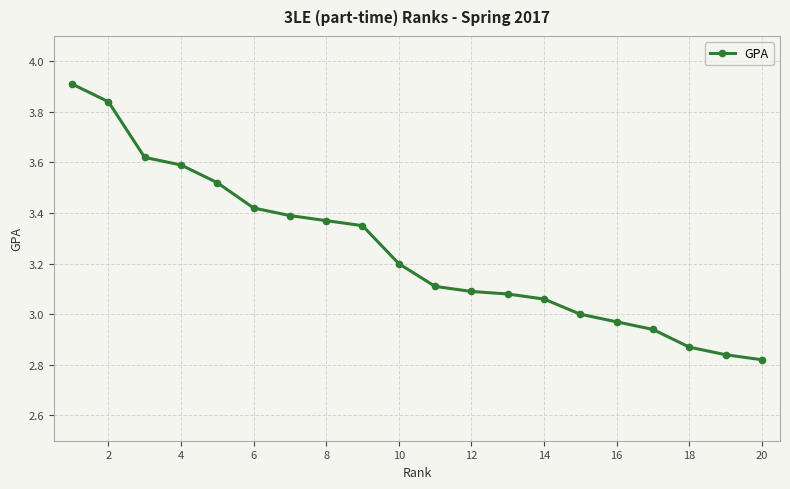

Does the chart have visible grid lines?

Yes